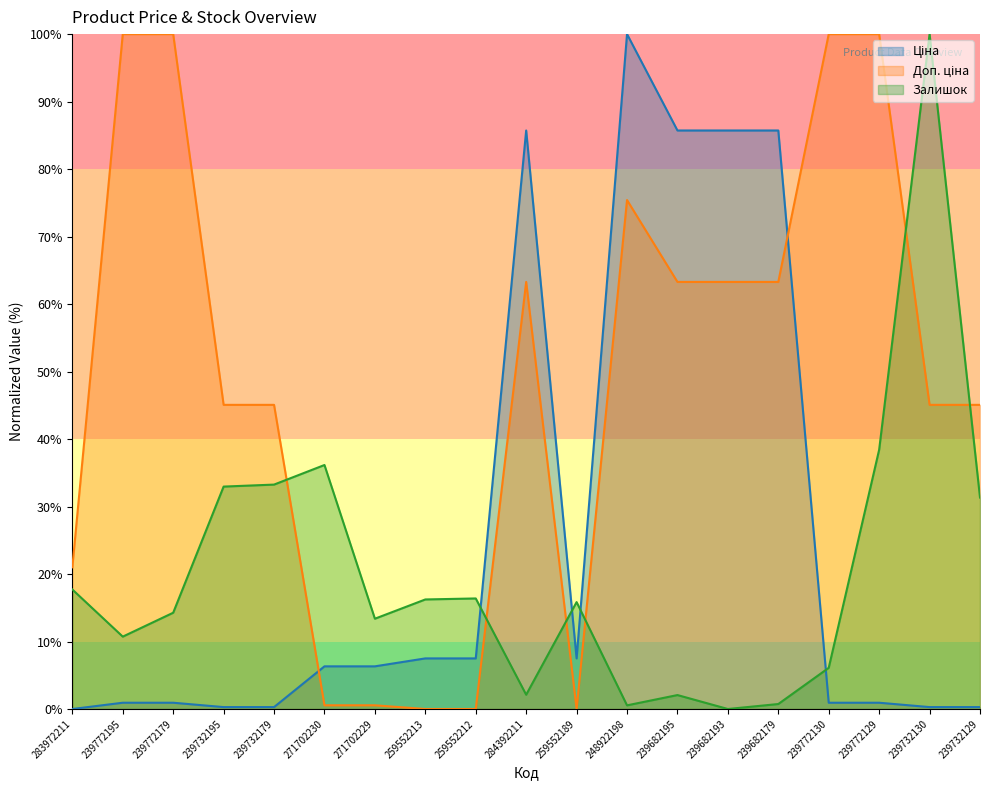

What are all the series names shown in the legend?

Ціна, Доп. ціна, Залишок